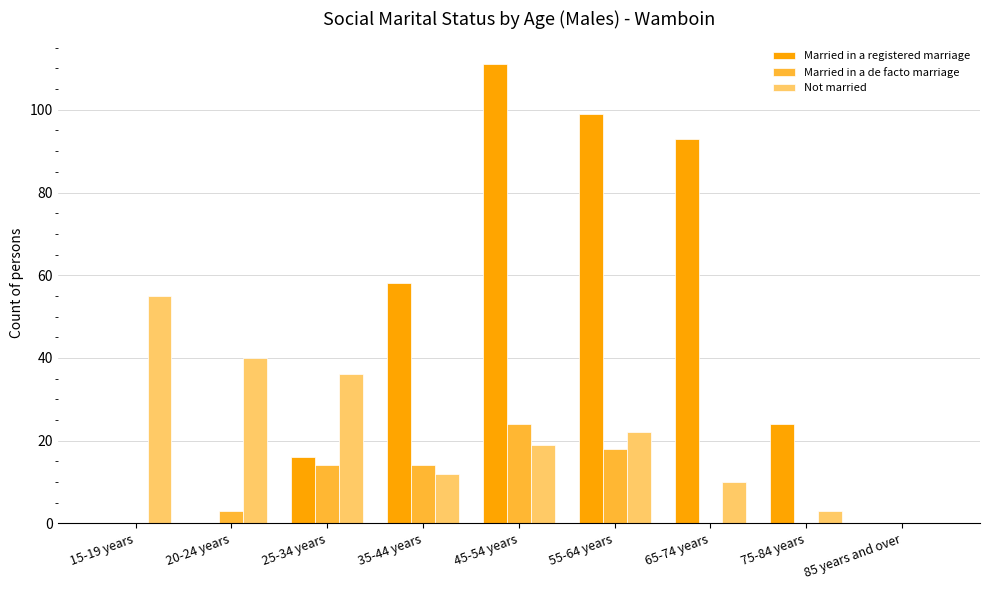

What is the greatest value displayed?

111